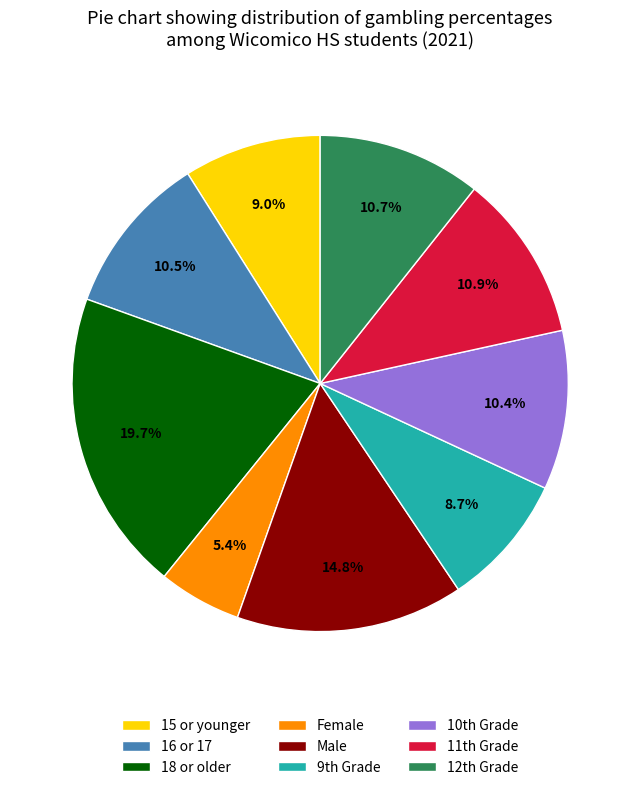

How many segments does this pie chart have?

9